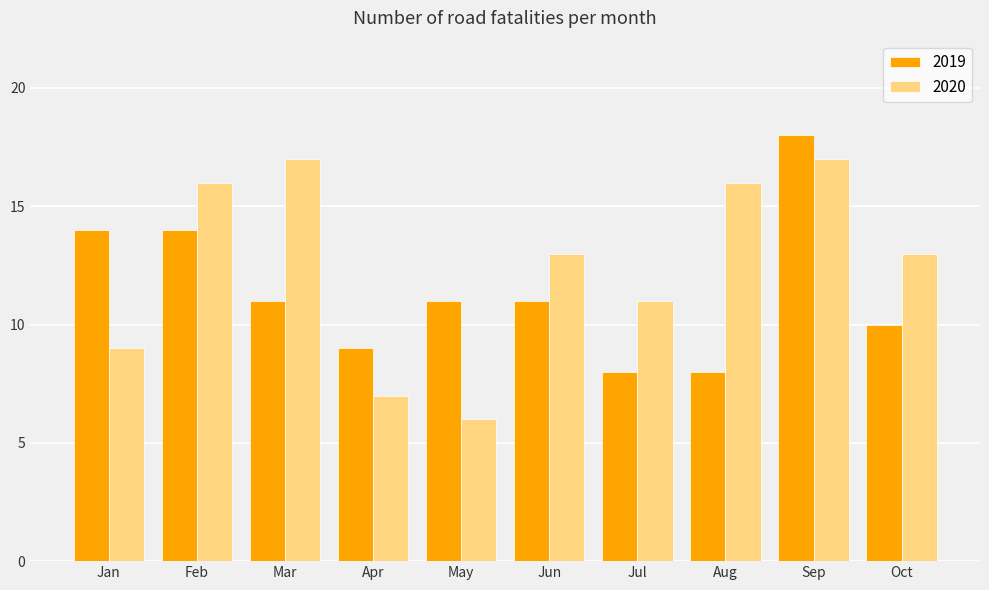

List the series in order of their overall mean, lowest first.

2019, 2020